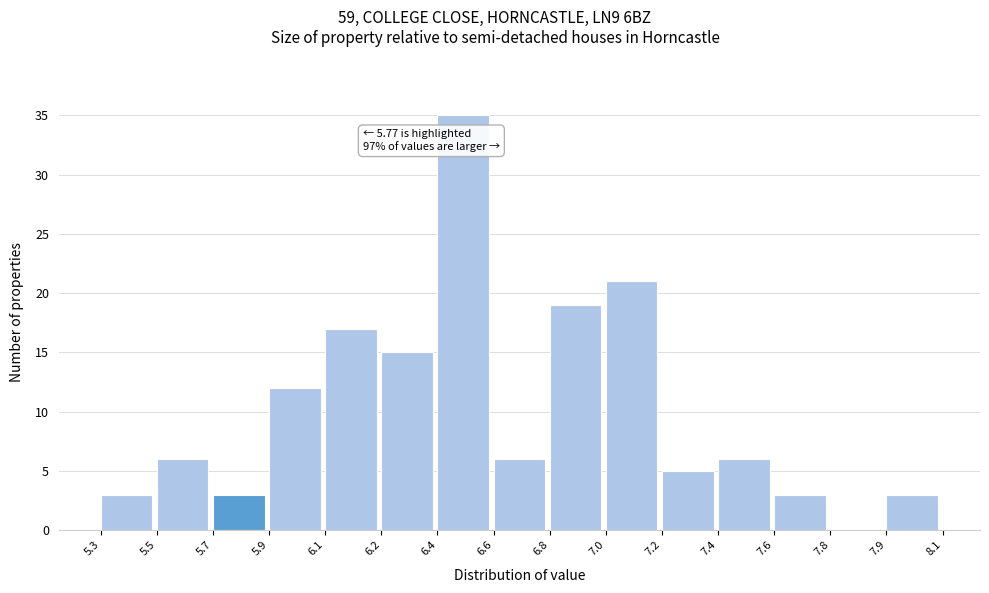

Reading right to left, extract all data points from this chart.

7.9=3	7.8=0	7.6=3	7.4=6	7.2=5	7.0=21	6.8=19	6.6=6	6.4=35	6.2=15	6.1=17	5.9=12	5.7=3	5.5=6	5.3=3